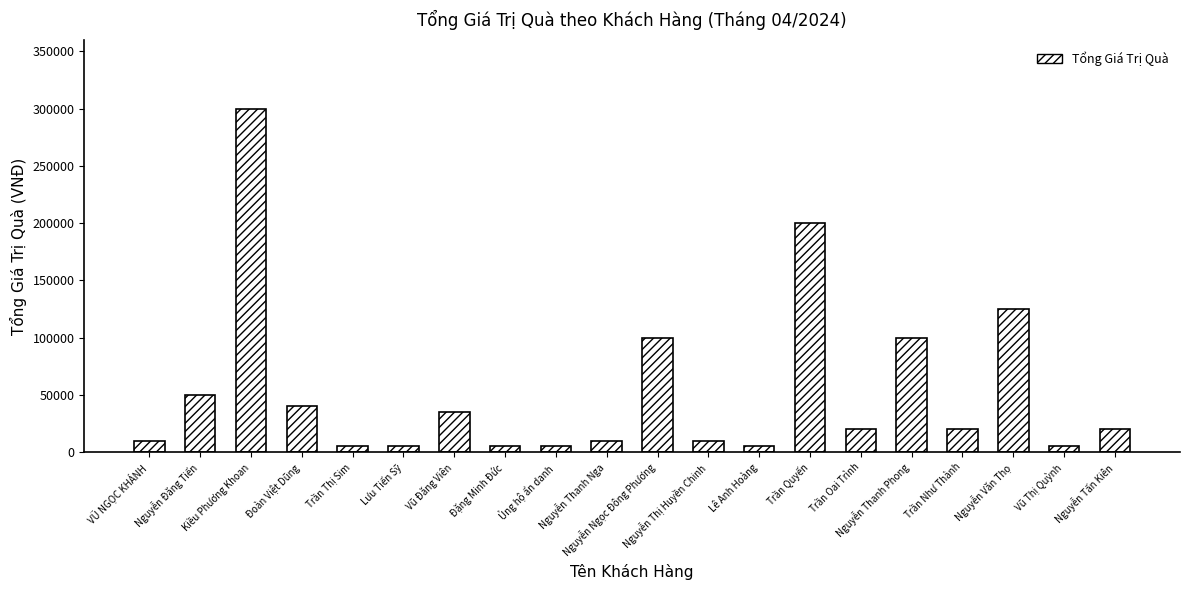

Reading left to right, transcribe all the data shown in this chart.

10000	50000	300000	40000	5000	5000	35000	5000	5000	10000	100000	10000	5000	200000	20000	100000	20000	125000	5000	20000